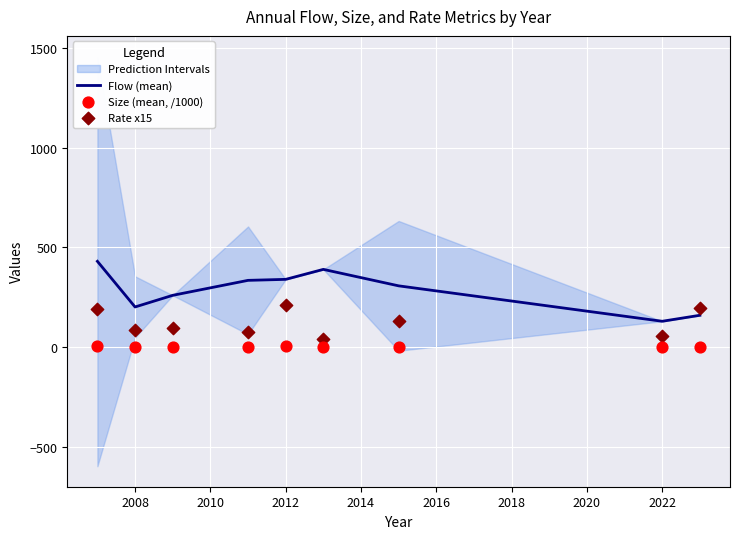

What is the total value across all series at 2018?

440.3